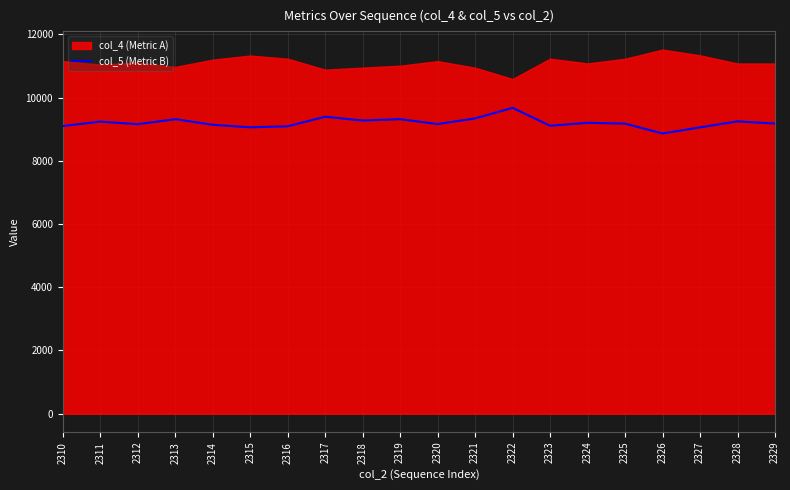

Approximately how many times larger is the value at 2322 compared to 2323?

1.1